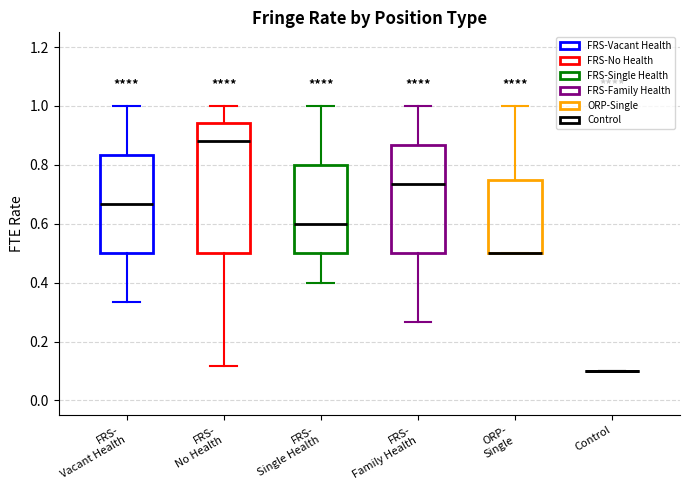

Reading left to right, transcribe this box plot: for each box, give where its median line is, the range the box spans, and where its two whiskers end, as read against the y-axis. The values are not printed on the chart, so give them approximately, as read against the axis.

FRS- Vacant Health: median 0.66, box 0.50 to 0.84, whiskers 0.34 to 1.00
FRS- No Health: median 0.88, box 0.50 to 0.94, whiskers 0.12 to 1.00
FRS- Single Health: median 0.60, box 0.50 to 0.80, whiskers 0.40 to 1.00
FRS- Family Health: median 0.74, box 0.50 to 0.86, whiskers 0.26 to 1.00
ORP- Single: median 0.50 (drawn on the box's lower edge), box 0.50 to 0.76, whiskers 0.50 to 1.00
Control: box collapsed to a line at 0.10, whiskers 0.10 to 0.10